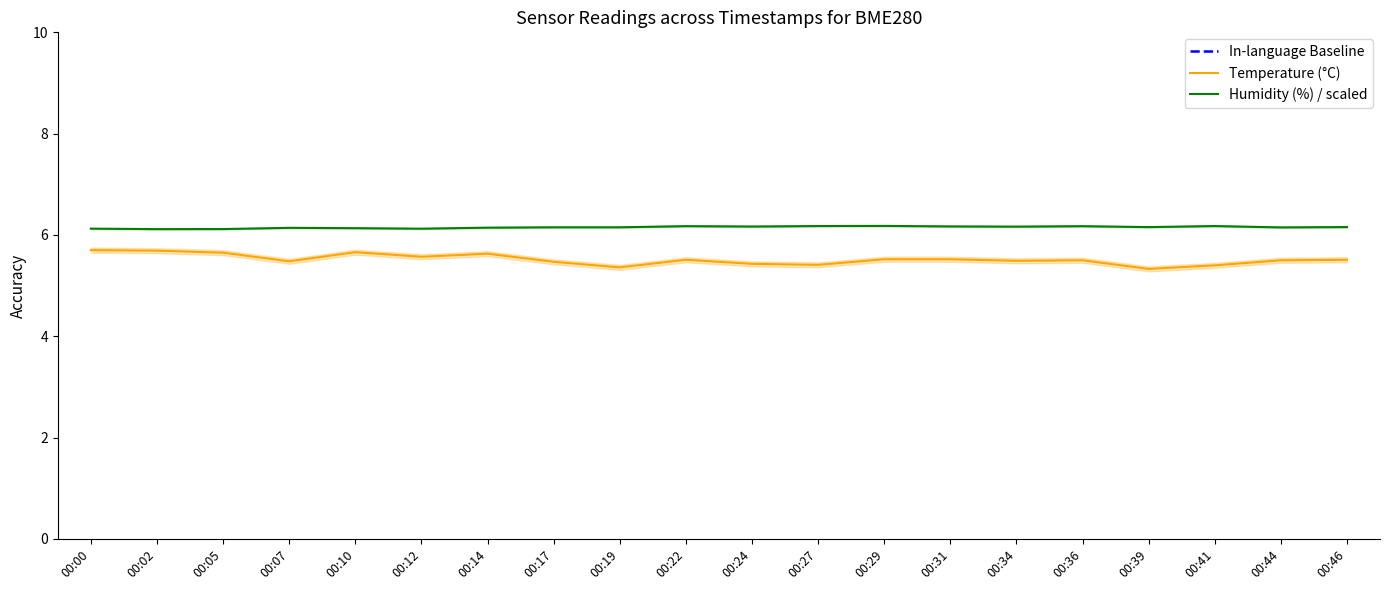

At which label does humidity reach its minimum?

00:02